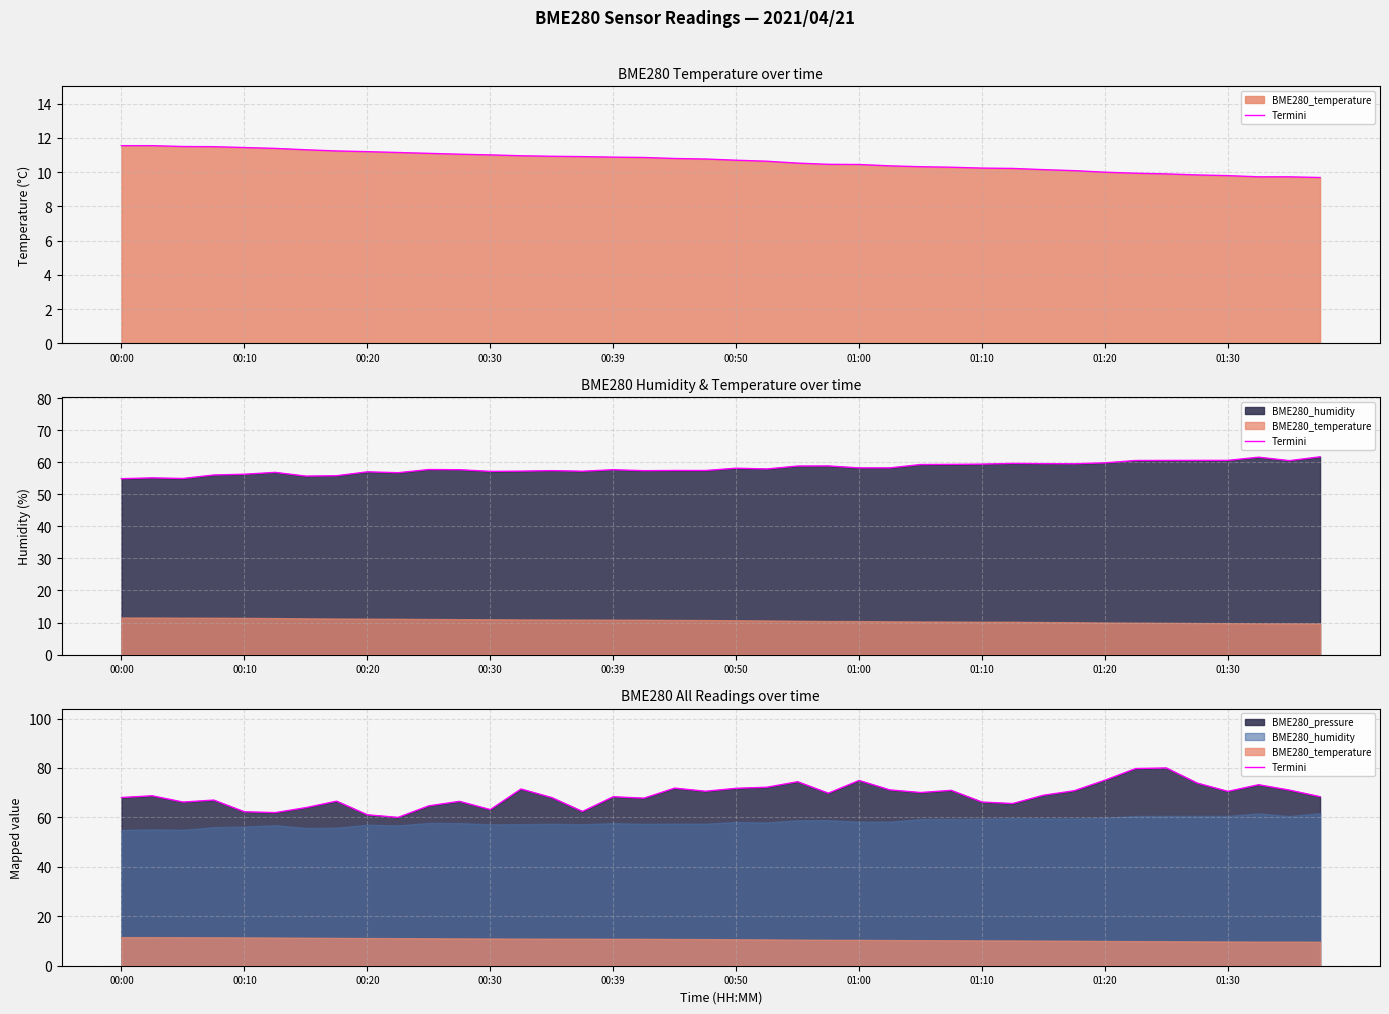

Does the chart display data point markers on the line(s)?

No